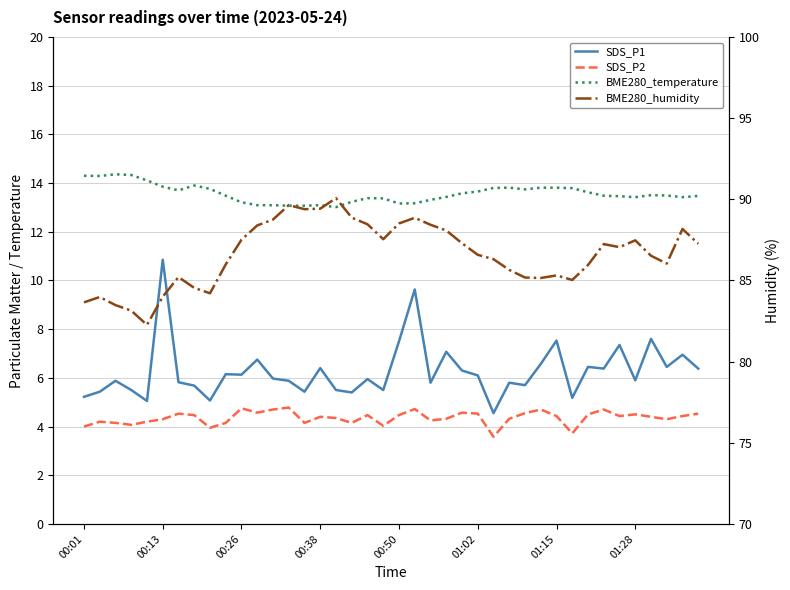

Between 16 and 8, which is larger?

16